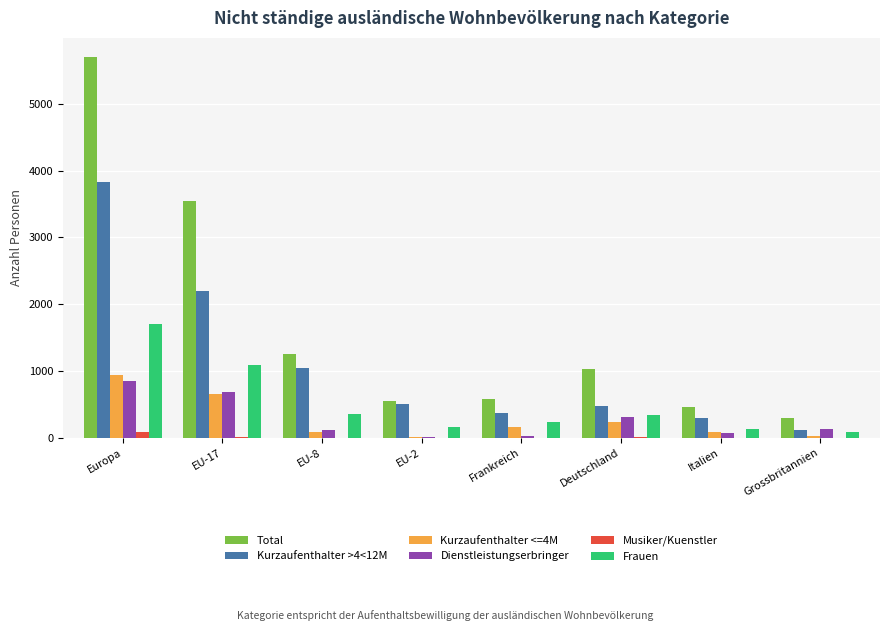

Which series changed the most between EU-8 and Frankreich?

Total